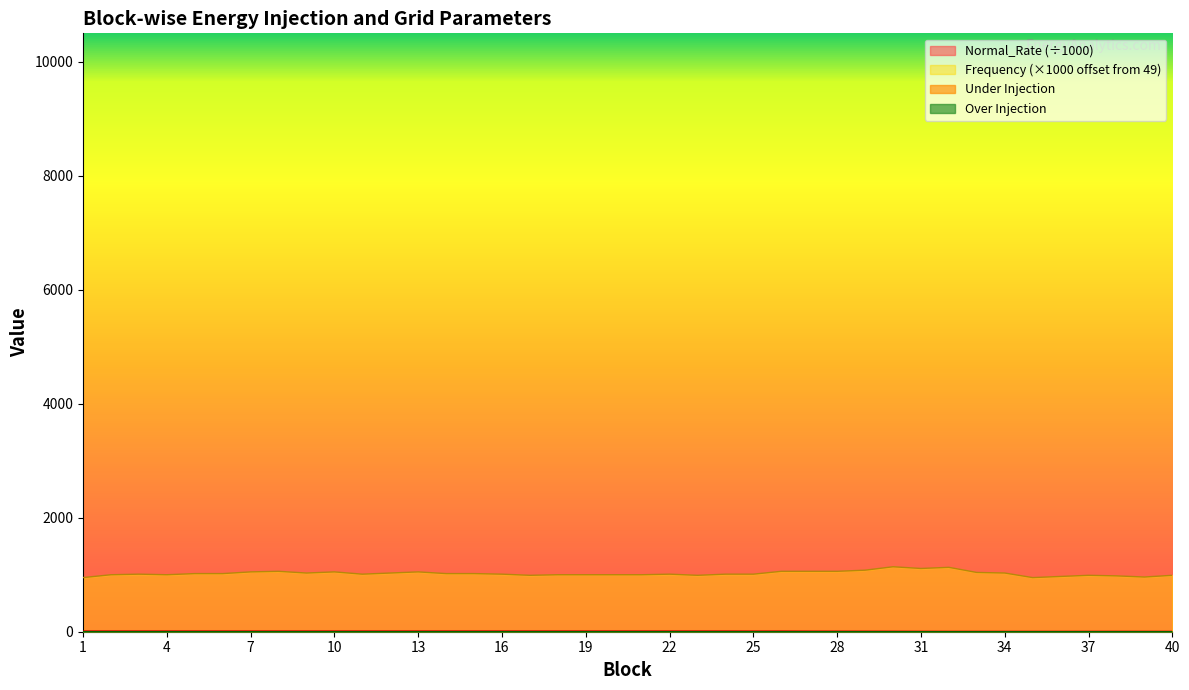

Rank the categories by Over Injection value from highest to lowest.

28, 18, 9, 19, 17, 3, 7, 22, 23, 31, 6, 14, 15, 30, 10, 11, 16, 20, 21, 34, 36, 38, 1, 2, 4, 5, 8, 12, 13, 24, 25, 26, 27, 29, 32, 33, 35, 37, 39, 40